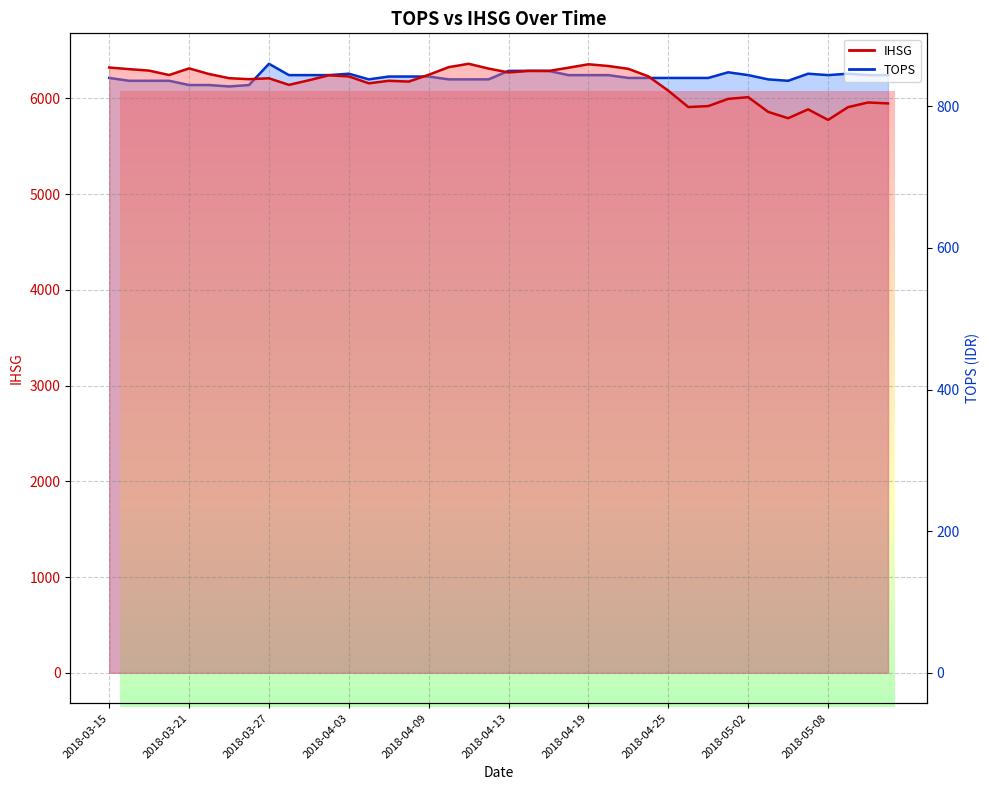

Does the chart display data point markers on the line(s)?

No